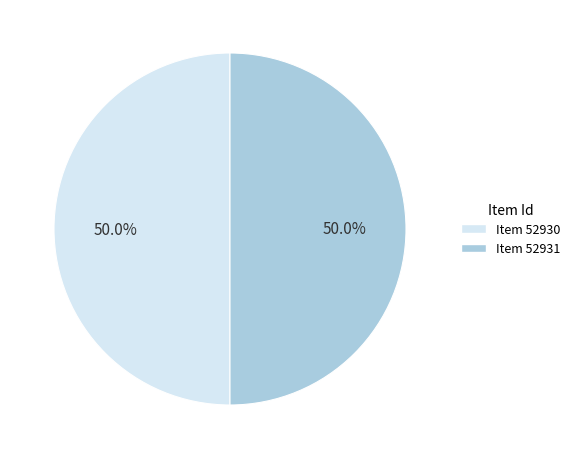

Count the number of slices in the pie.

2